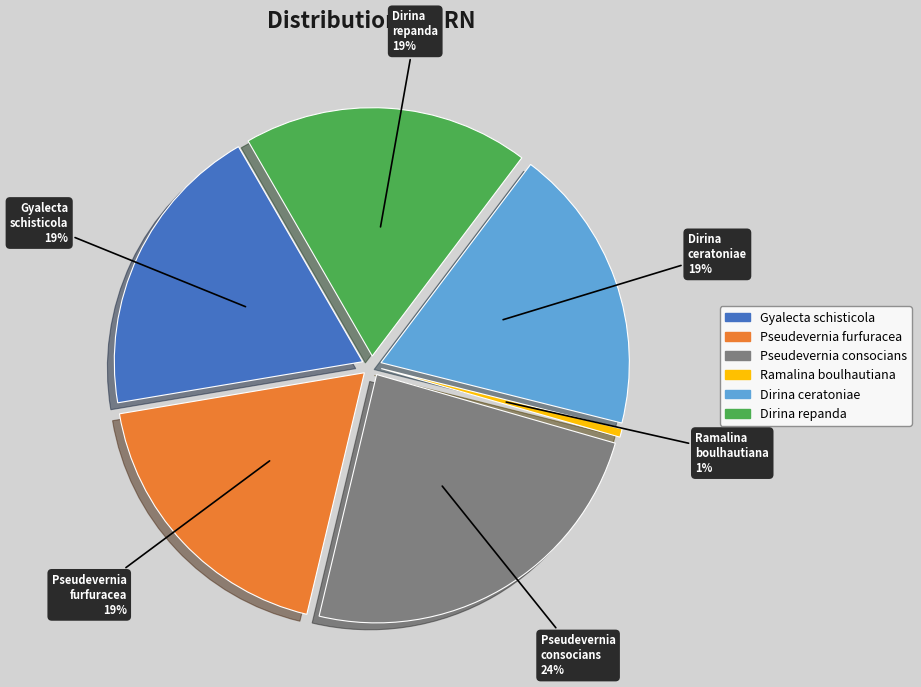

Do Ramalina boulhautiana and Pseudevernia consocians together represent more than half of the pie?

No